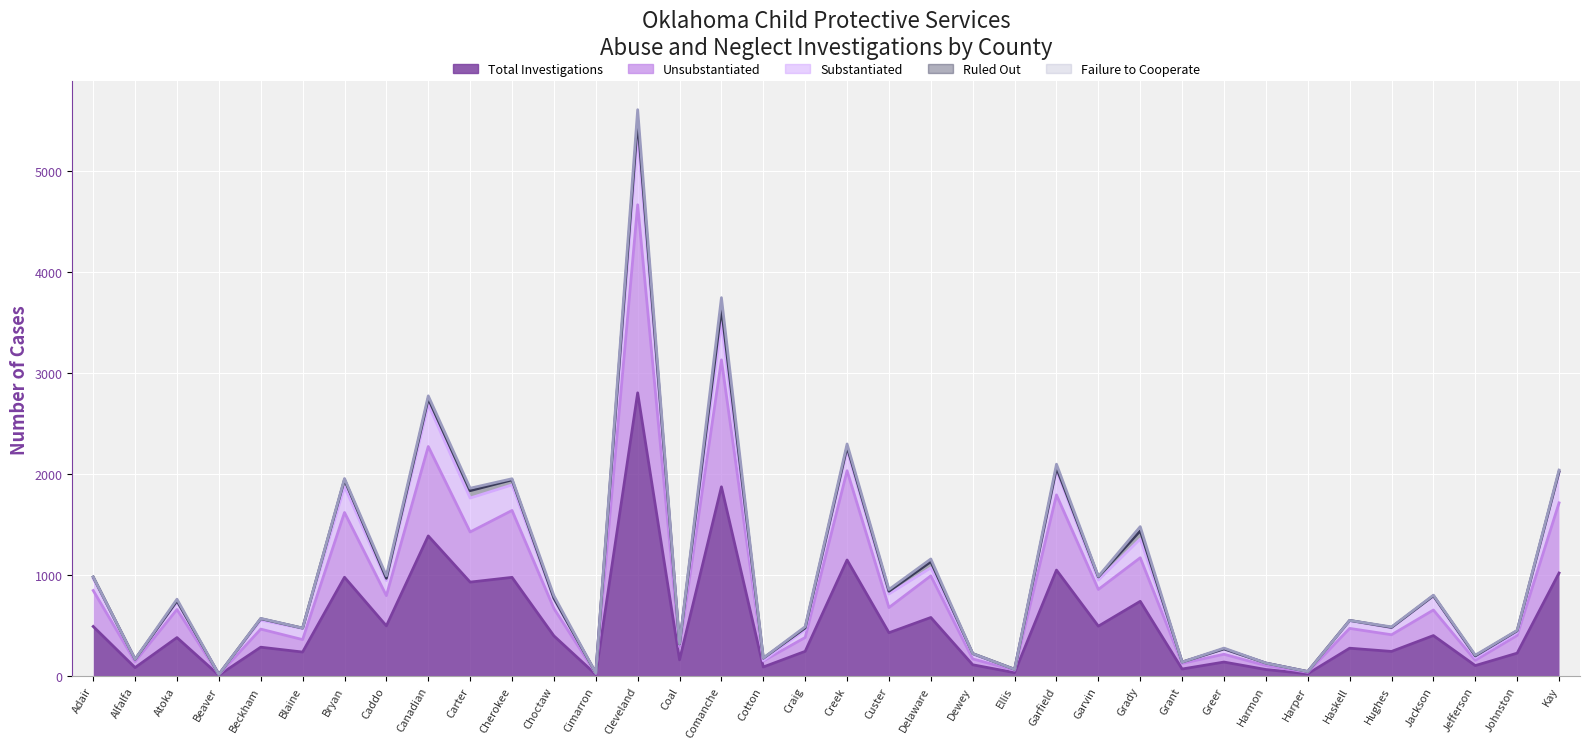

What is the spread (max minus min) of values at Blaine?

237